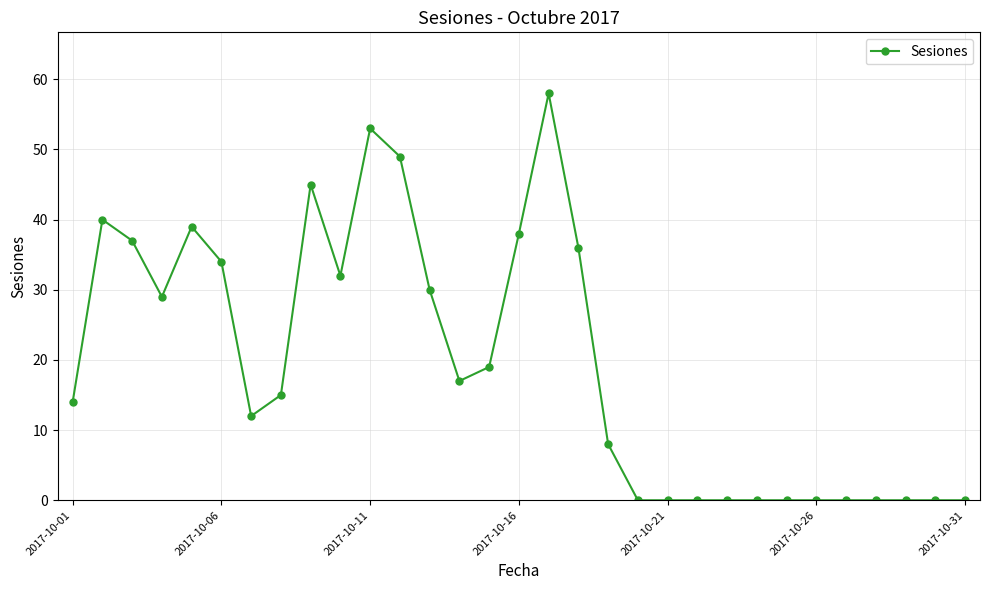

What is the average value?

20